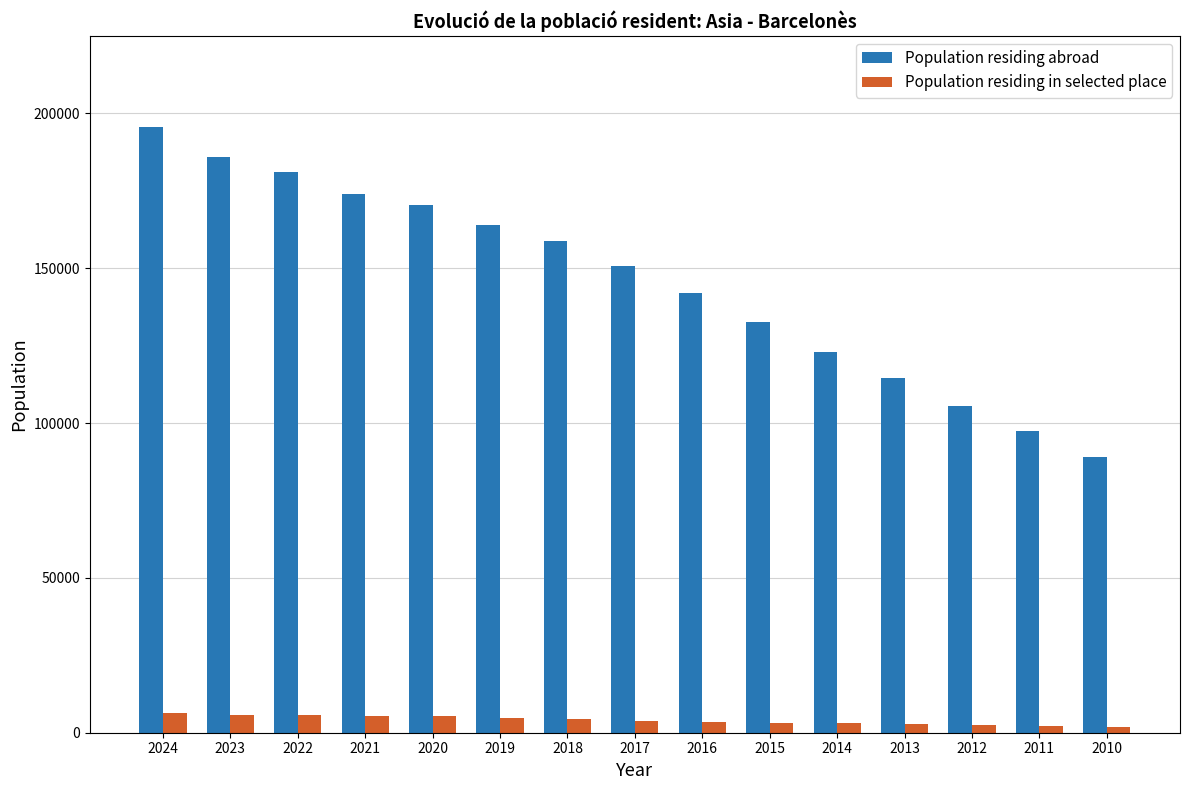

What is the approximate value of Population residing abroad at 2018?

158715